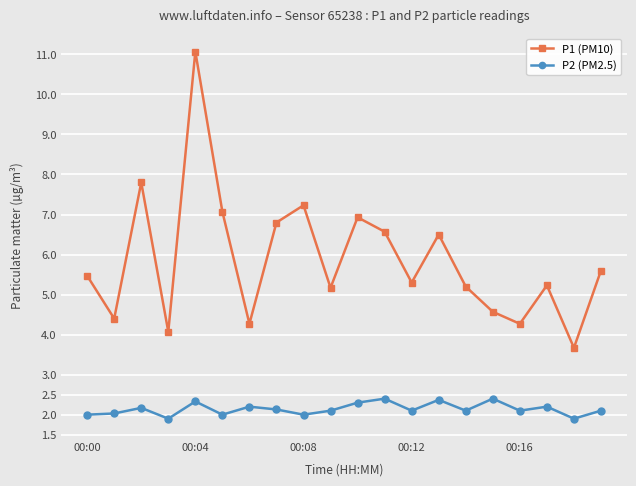

What is the difference between the second highest and second lowest values in the P1 (PM10) series?

3.7